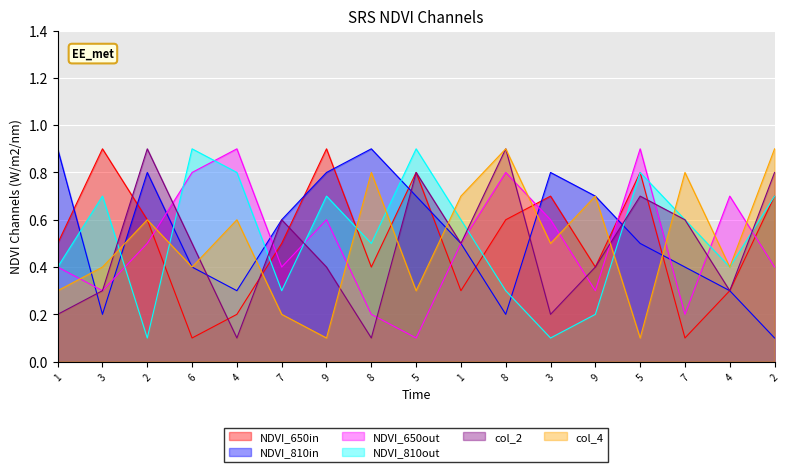

True or false: col_8 has more than 2 interior local peaks.

True